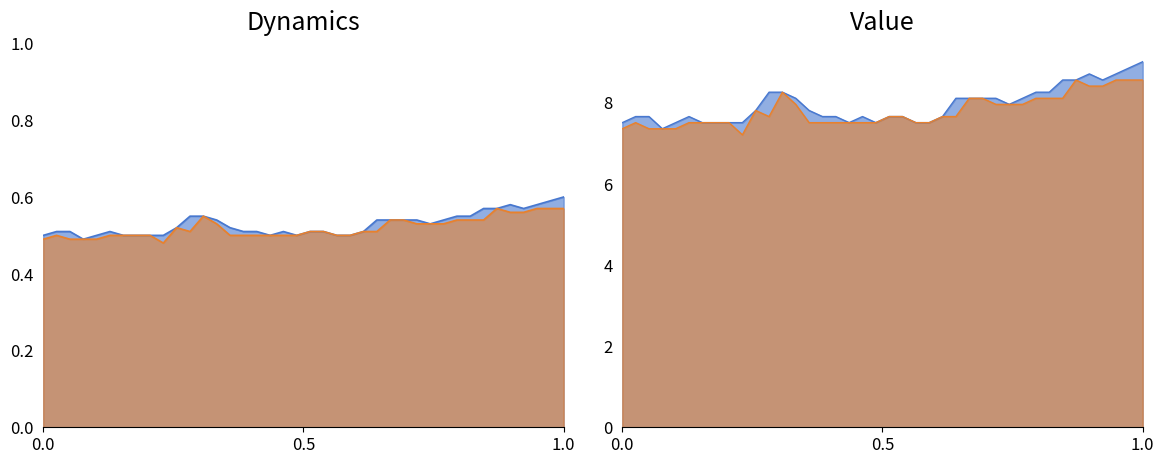

Which series has the largest total across all categories?

High